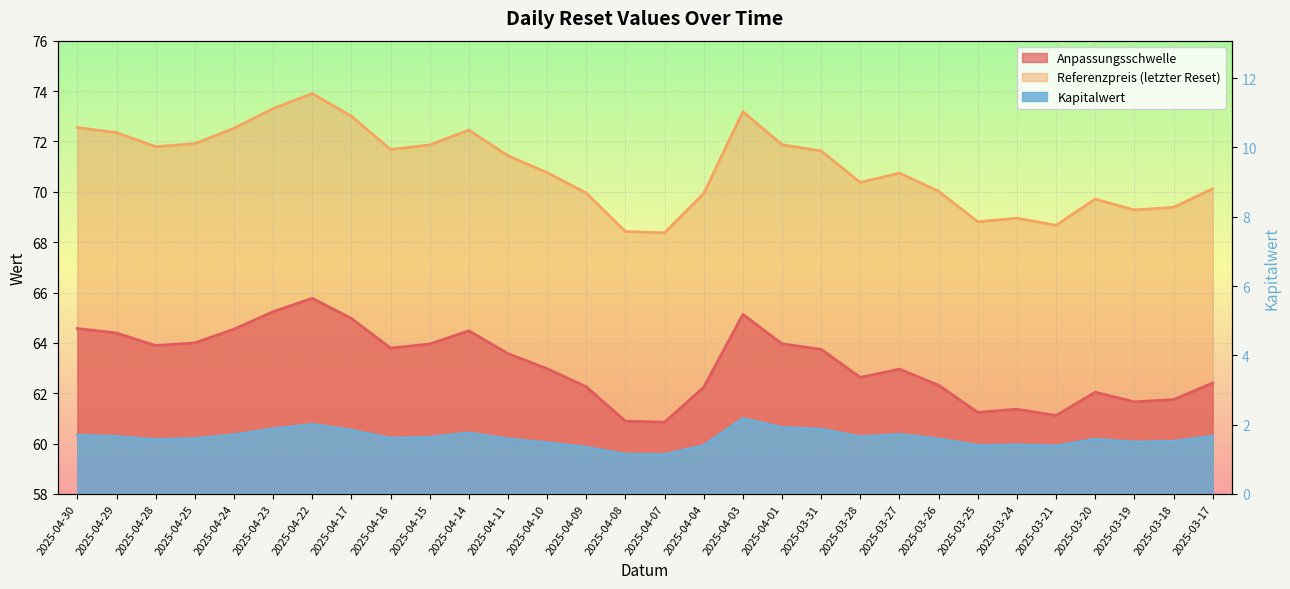

What is the approximate value of Referenzpreis at 2025-03-20?

69.7